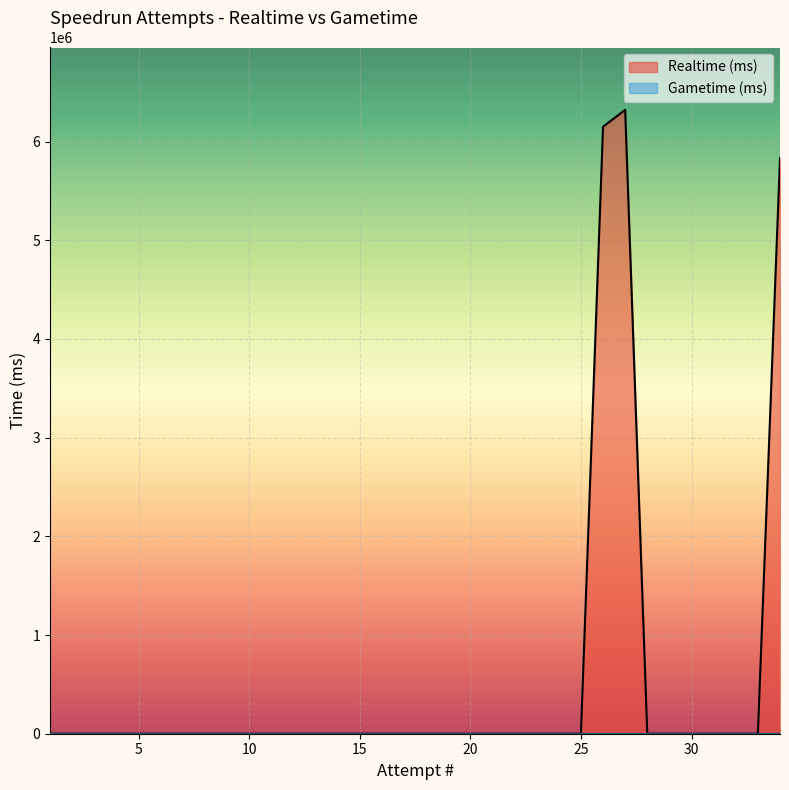

How many lines are shown in the chart?

2